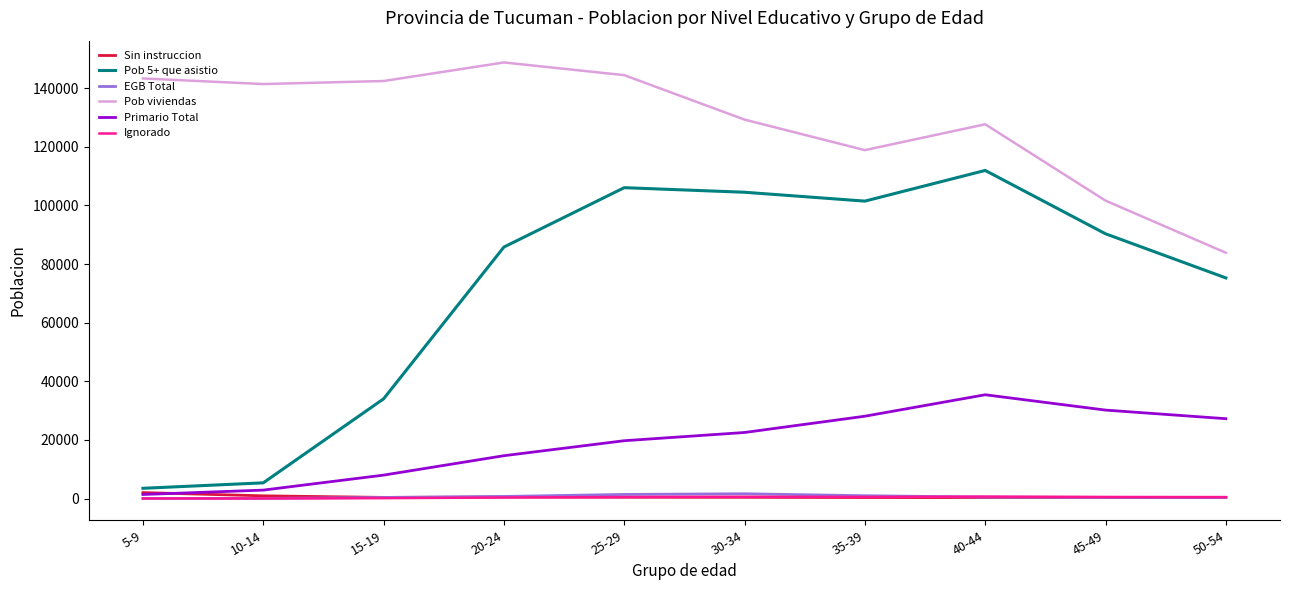

Which series has the largest range (max minus min)?

Pob 5+ que asistio